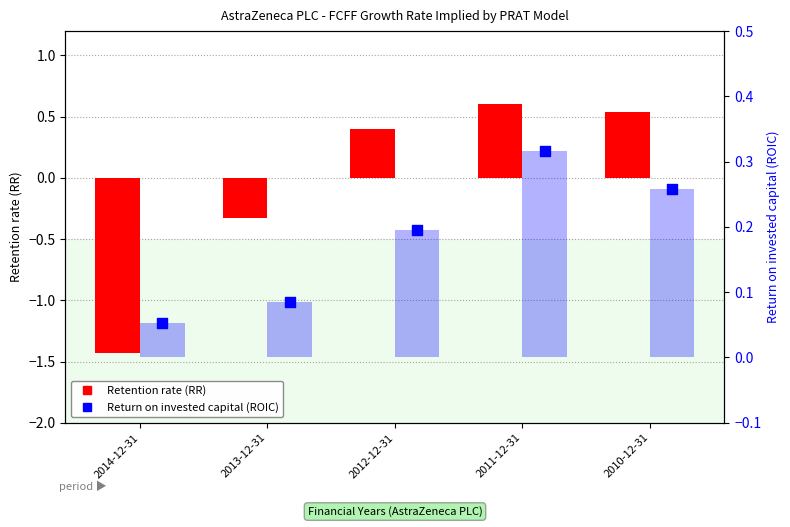

Which series has the largest total across all categories?

Return on invested capital (ROIC)